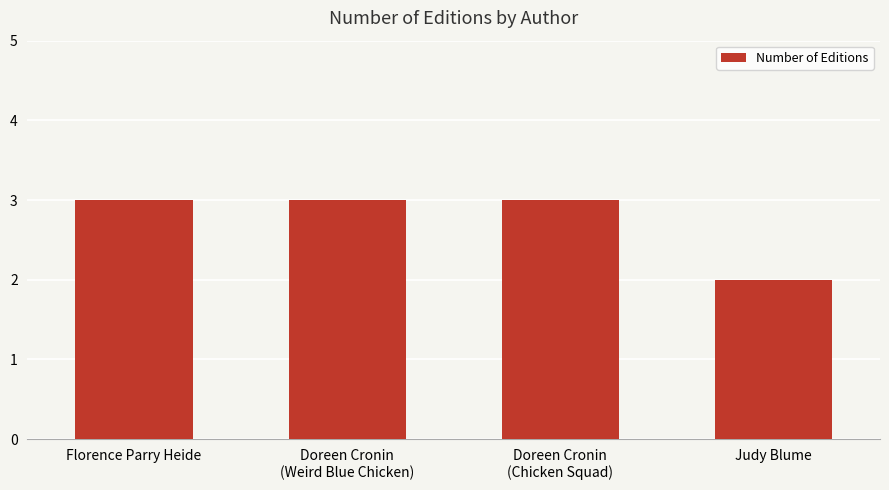

The value at Doreen Cronin
(Weird Blue Chicken) is 3. True or false?

True